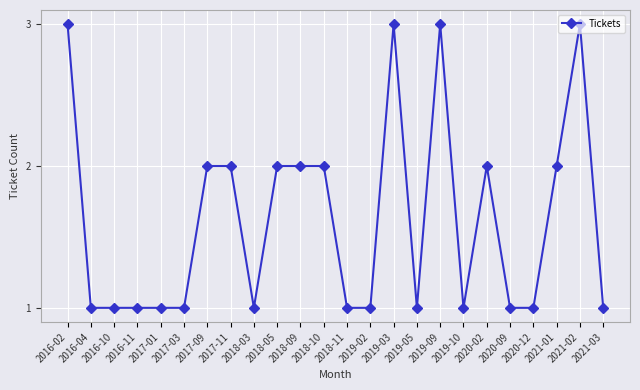

How many distinct data groups are displayed?

1